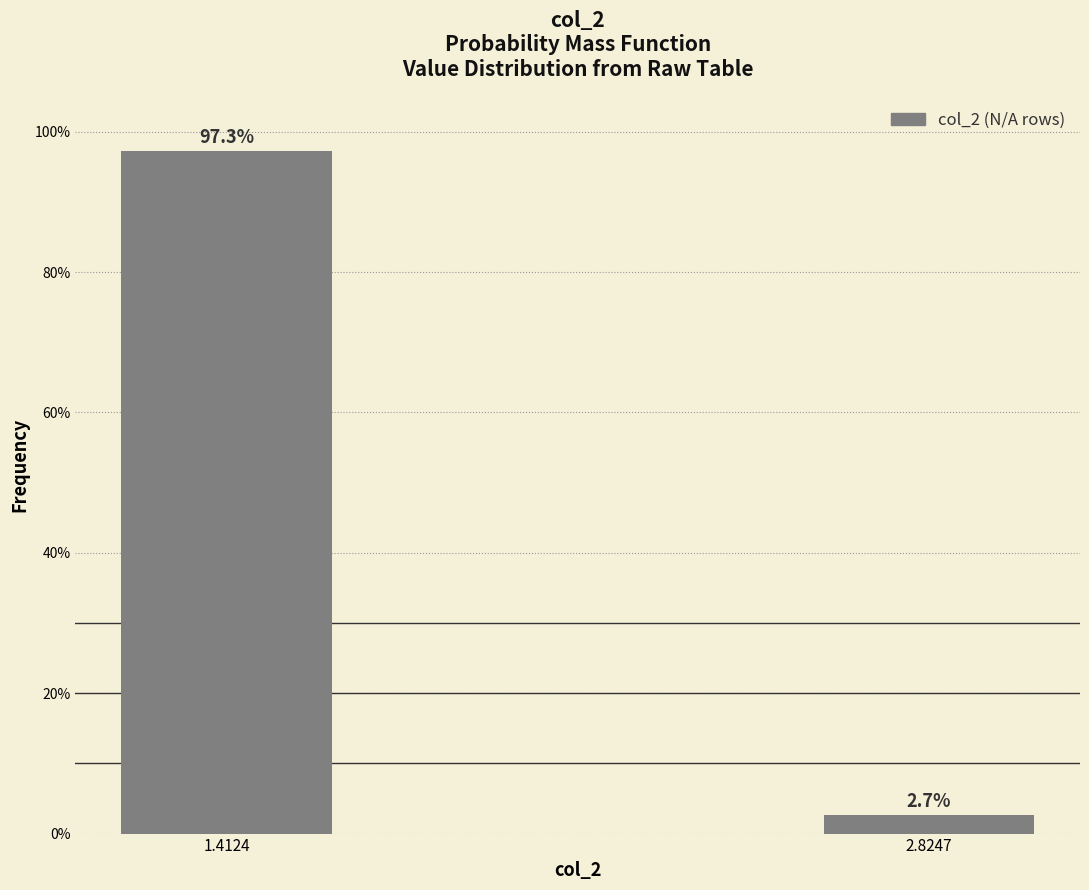

Reading right to left, transcribe all the data shown in this chart.

2.8247=2.7	1.4124=97.3